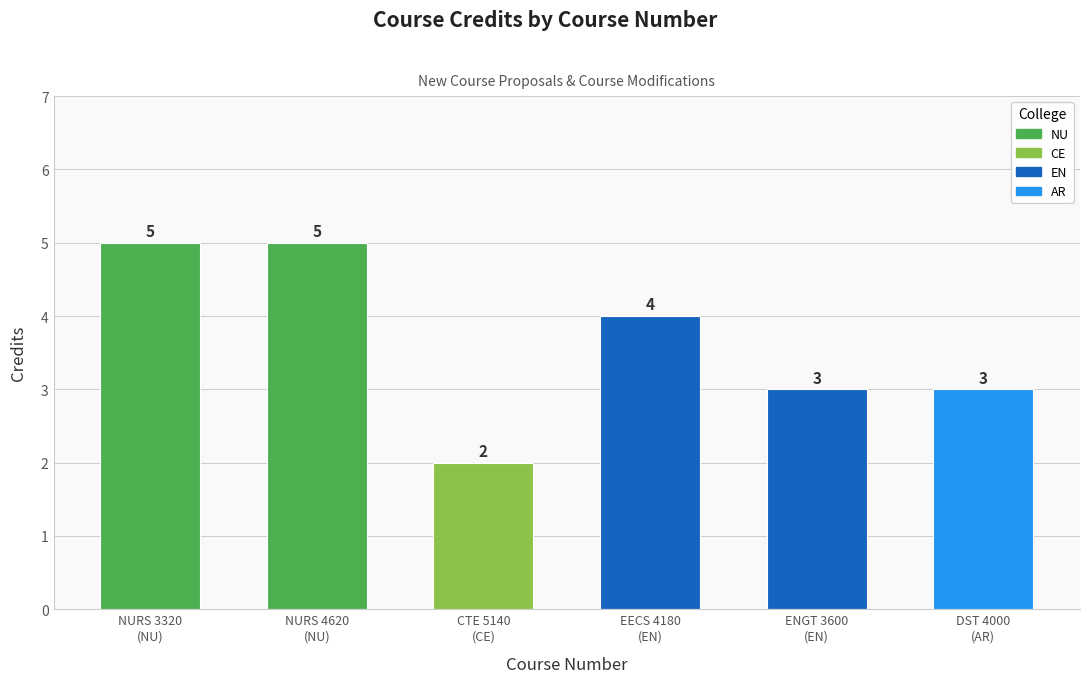

Which has a higher value, CTE 5140
(CE) or NURS 4620
(NU)?

NURS 4620
(NU)